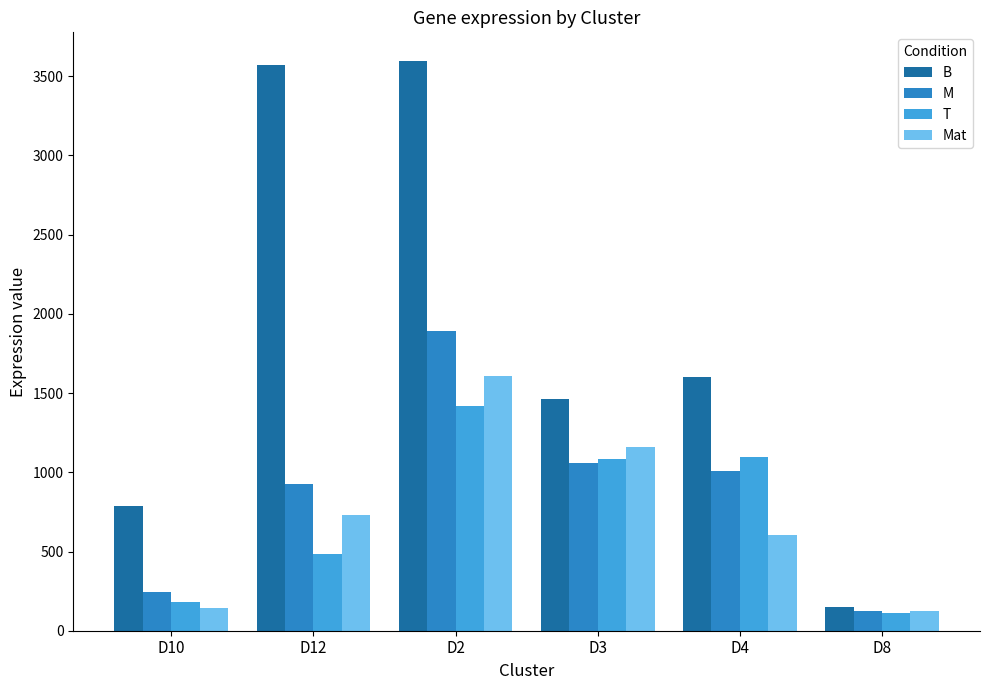

What is the difference between the highest and lowest values at D4?

995.9